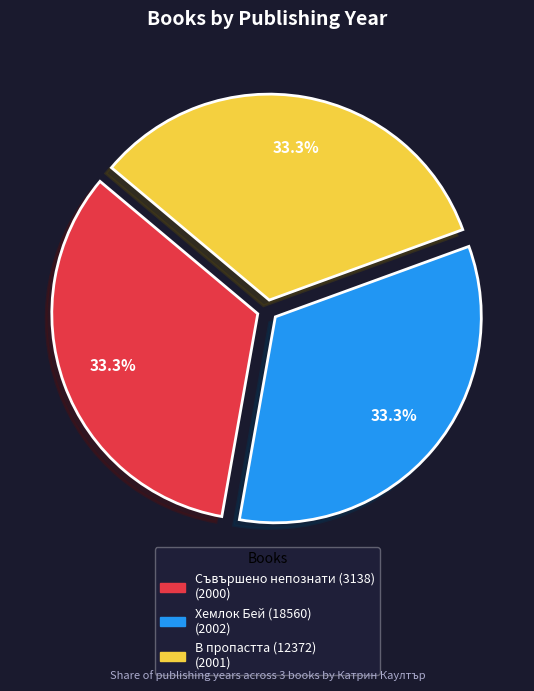

Count the number of slices in the pie.

3